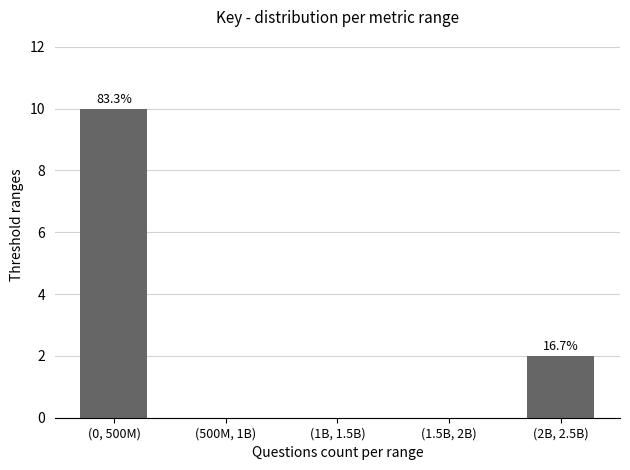

Reading left to right, transcribe all the data shown in this chart.

(0, 500M)=10	(500M, 1B)=0	(1B, 1.5B)=0	(1.5B, 2B)=0	(2B, 2.5B)=2